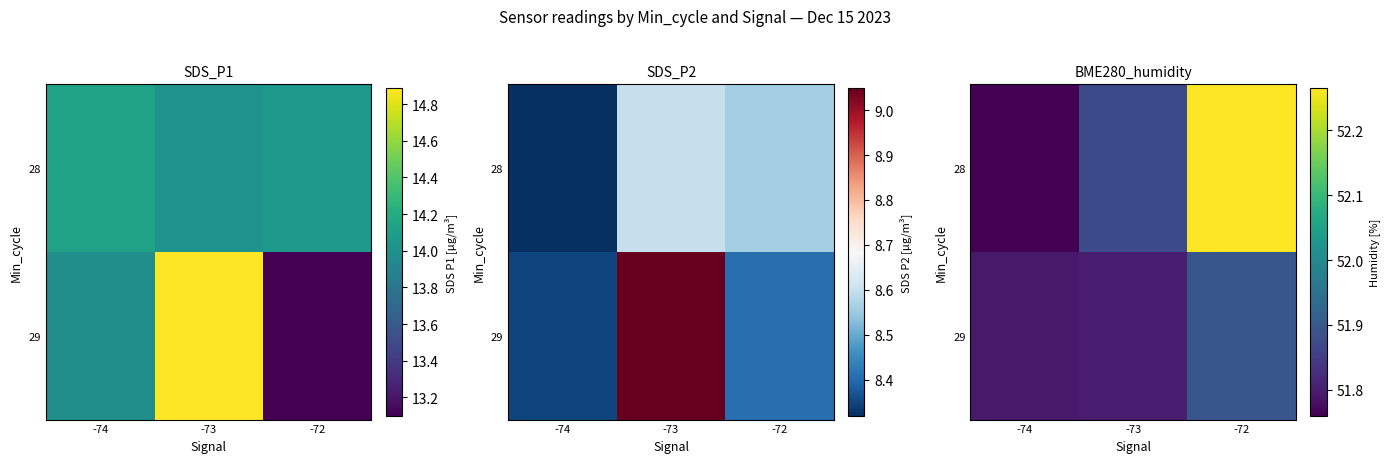

What is the sum of the 29 values at -74 and -73?

103.6